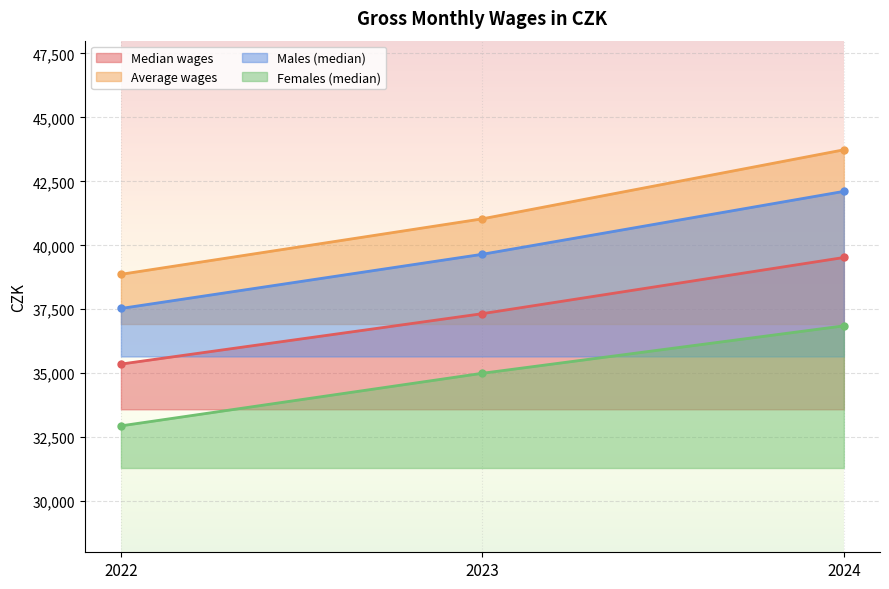

What is the difference between the highest and lowest values at 2022?

5924